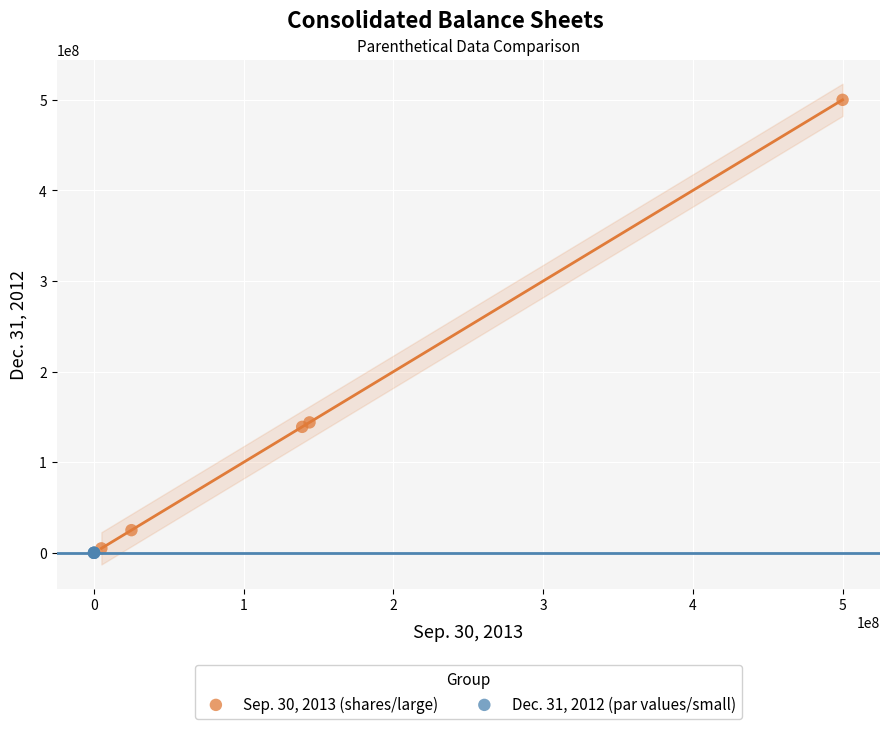

Which series has the widest spread of Y values?

Sep. 30, 2013 (shares/large)